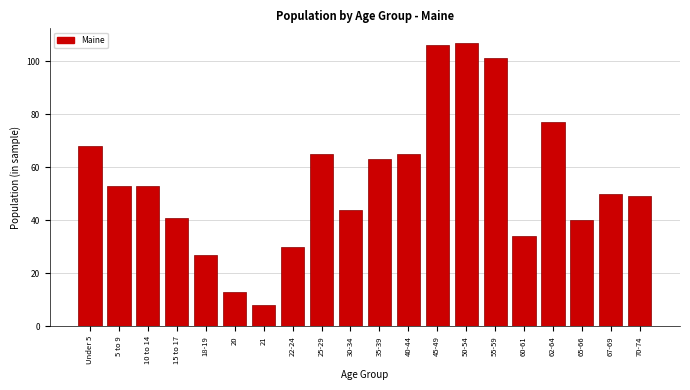

Reading left to right, extract all data points from this chart.

68	53	53	41	27	13	8	30	65	44	63	65	106	107	101	34	77	40	50	49